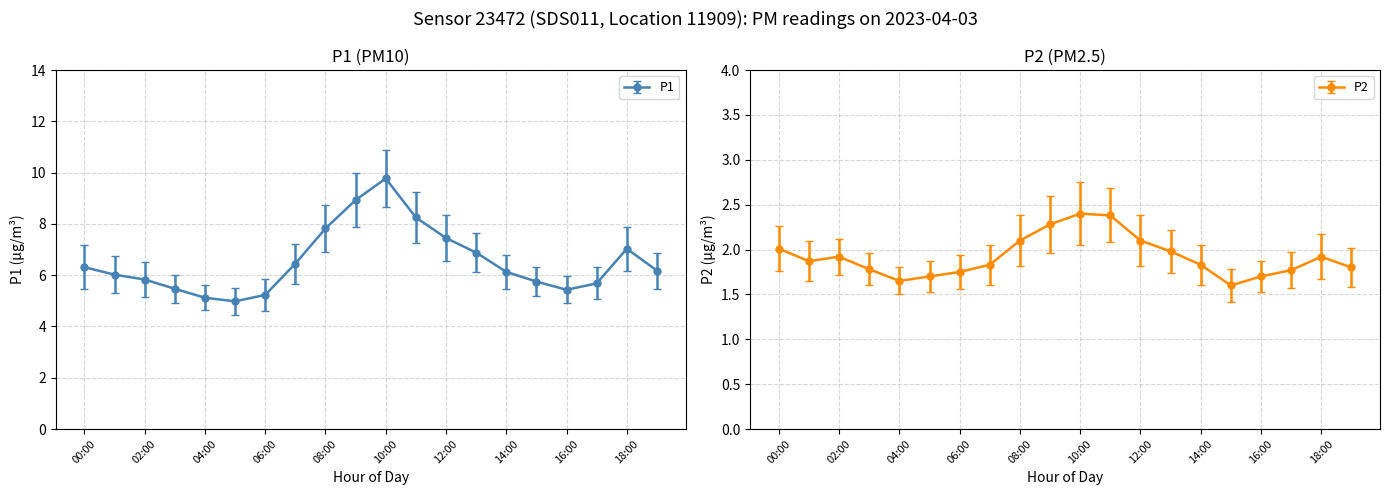

What is the average value of the P2 series?

1.9